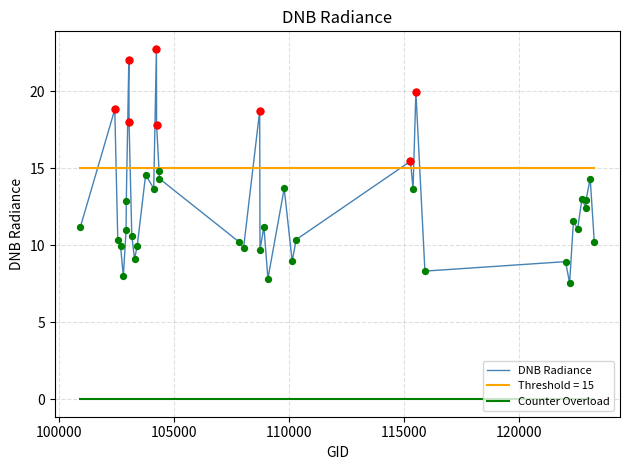

Which series has the largest range (max minus min)?

DNB Radiance